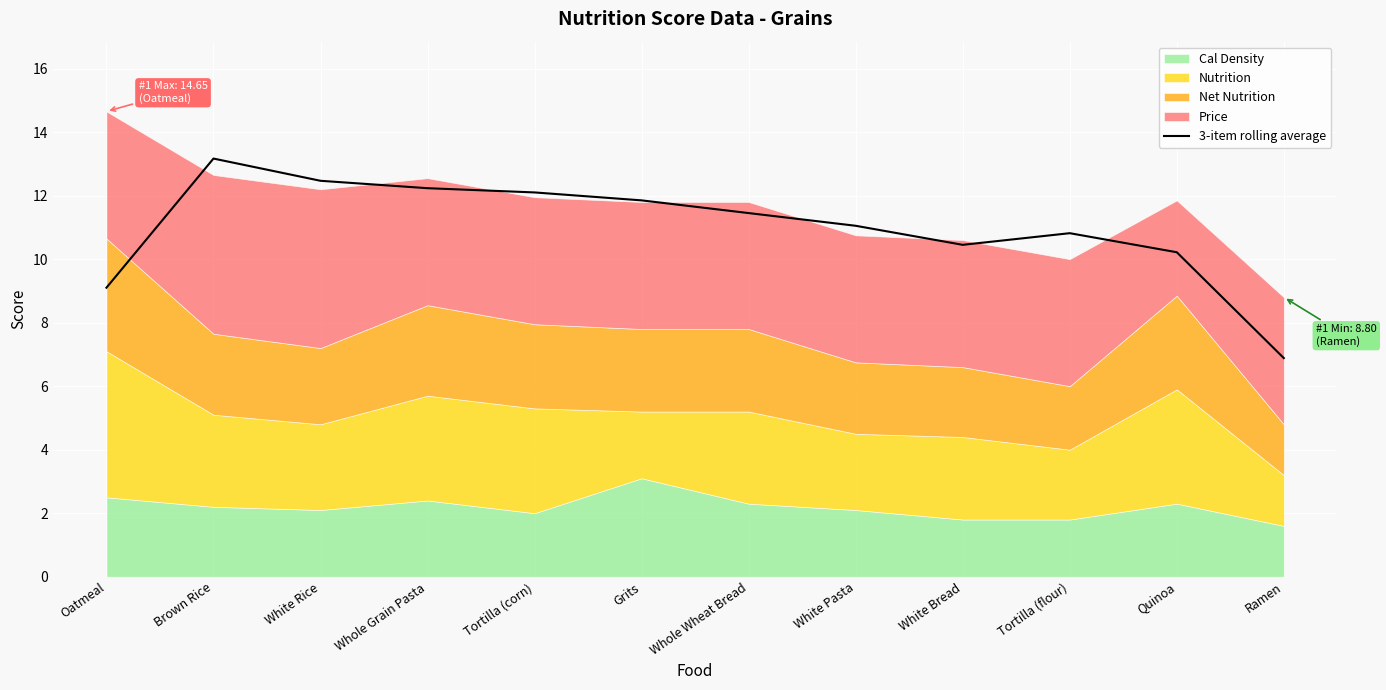

The chart shows a value of 6.4 at White Pasta. True or false?

False